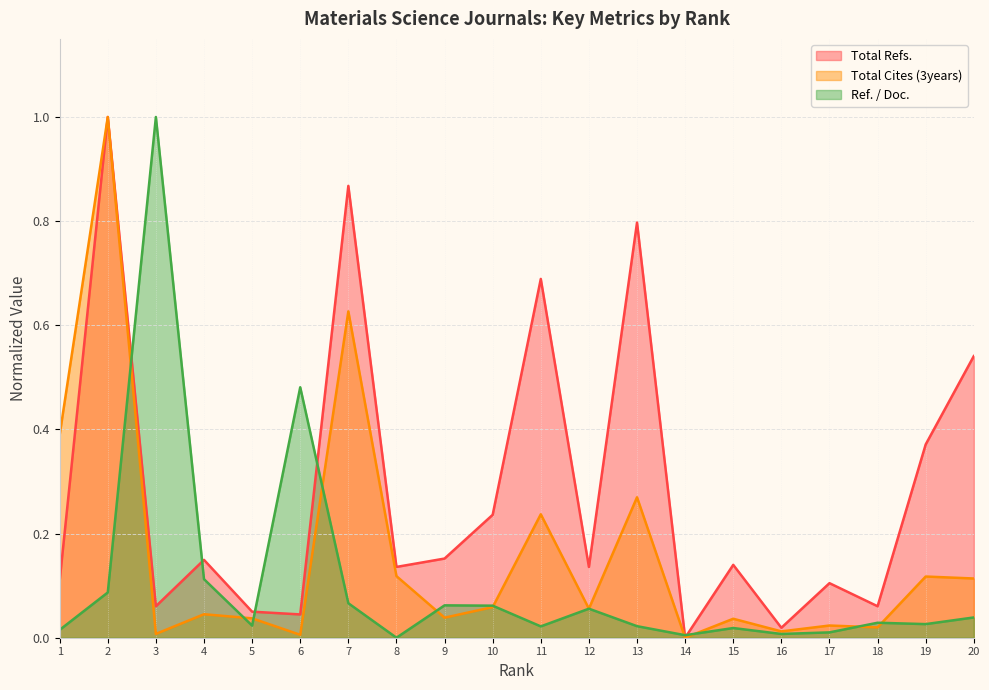

Reading right to left, list all the values displayed in this chart.

Total Refs.: 20=0.5	19=0.4	18=0.1	17=0.1	16=0.0	15=0.1	14=0.0	13=0.8	12=0.1	11=0.7	10=0.2	9=0.2	8=0.1	7=0.9	6=0.0	5=0.1	4=0.1	3=0.1	2=1.0	1=0.1
Total Cites (3years): 20=0.1	19=0.1	18=0.0	17=0.0	16=0.0	15=0.0	14=0.0	13=0.3	12=0.1	11=0.2	10=0.1	9=0.0	8=0.1	7=0.6	6=0.0	5=0.0	4=0.0	3=0.0	2=1.0	1=0.4
Ref. / Doc.: 20=0.0	19=0.0	18=0.0	17=0.0	16=0.0	15=0.0	14=0.0	13=0.0	12=0.1	11=0.0	10=0.1	9=0.1	8=0.0	7=0.1	6=0.5	5=0.0	4=0.1	3=1.0	2=0.1	1=0.0